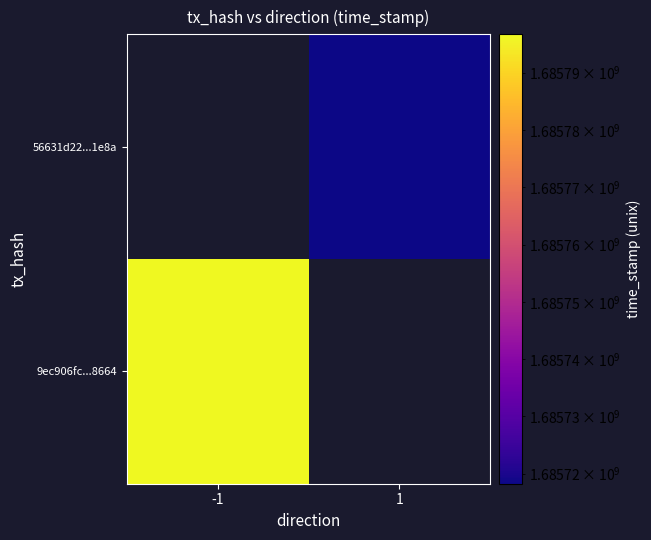

What is the greatest value displayed?

1685796685.0